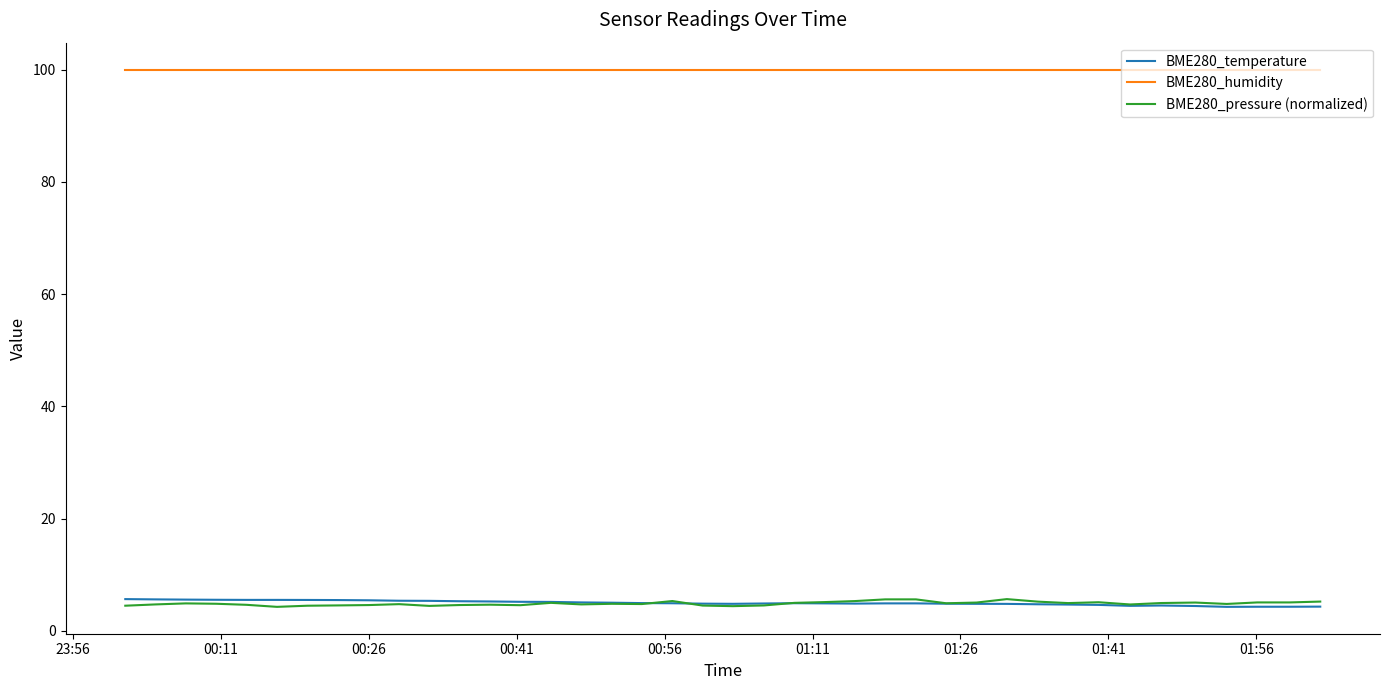

How many lines are shown in the chart?

3